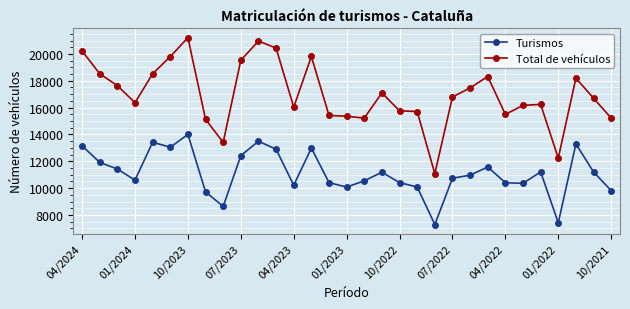

What is the minimum value for Turismos?

7289